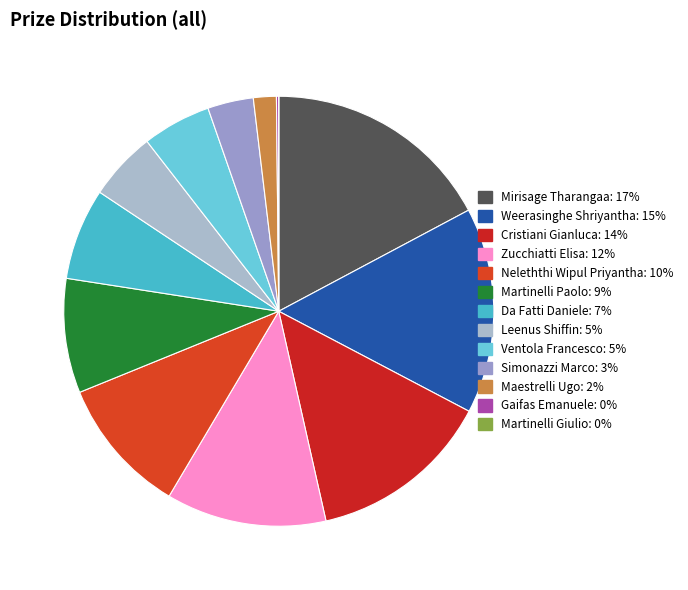

How many segments does this pie chart have?

13